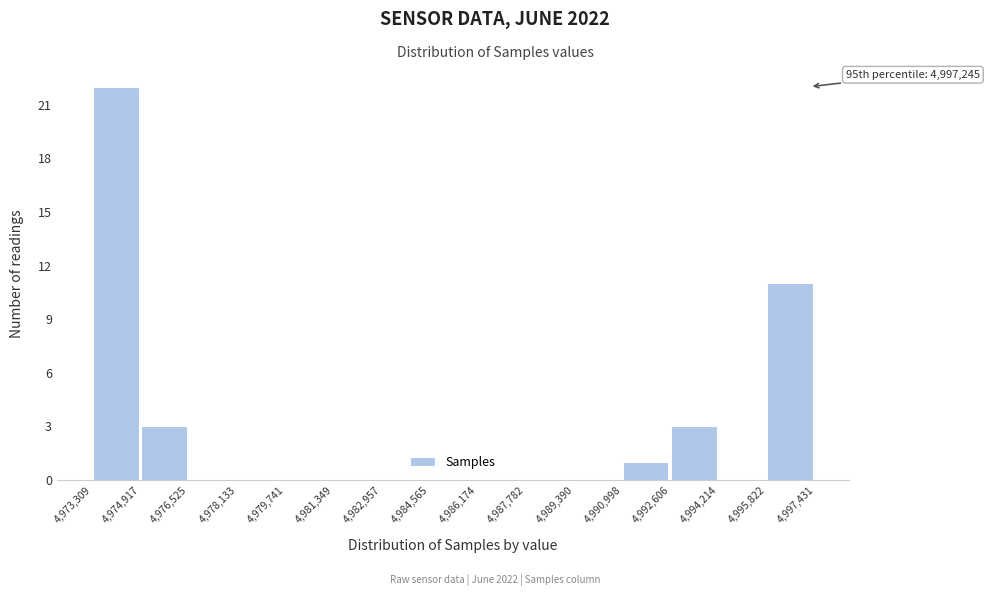

Which range on the x-axis has the tallest bar?

4,973,309 to 4,974,917